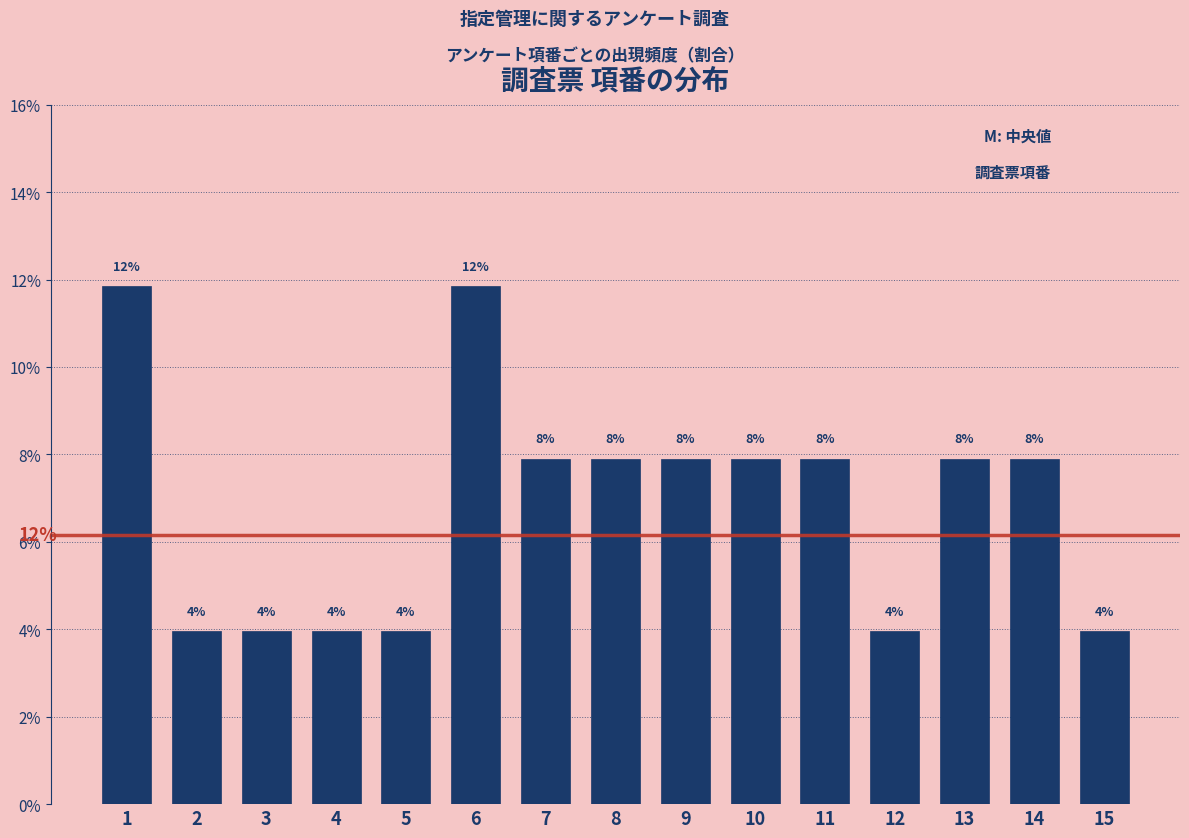

Are the bars horizontal?

No